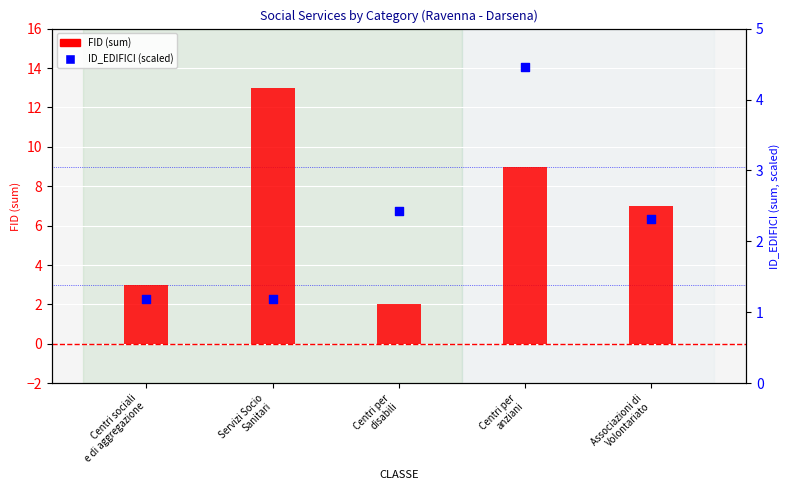

What are all the series names shown in the legend?

FID (sum), ID_EDIFICI (scaled)